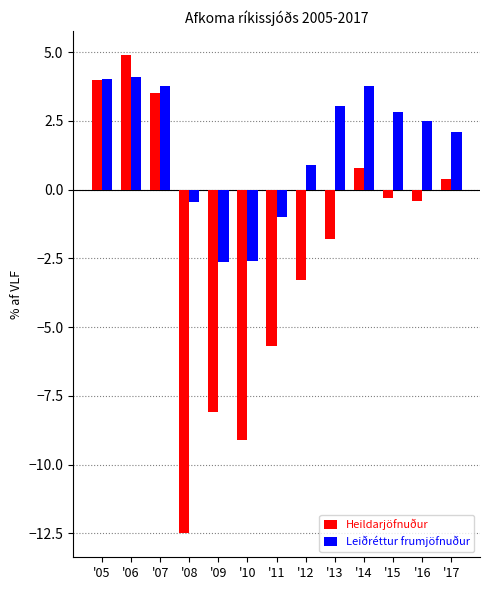

How many groups of bars are there?

13